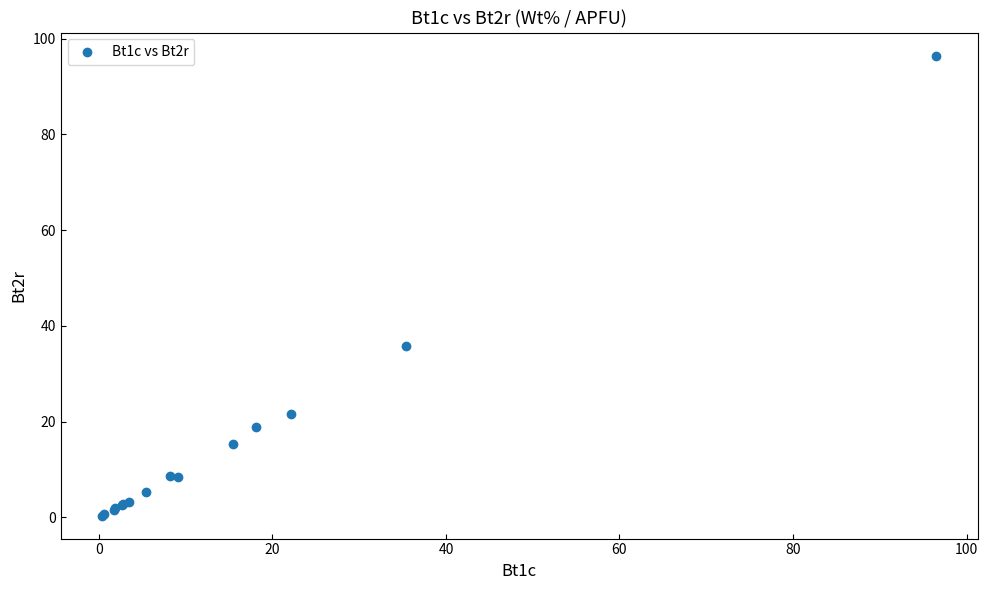

What Y value in the scatter plot is closest to 48?

35.7